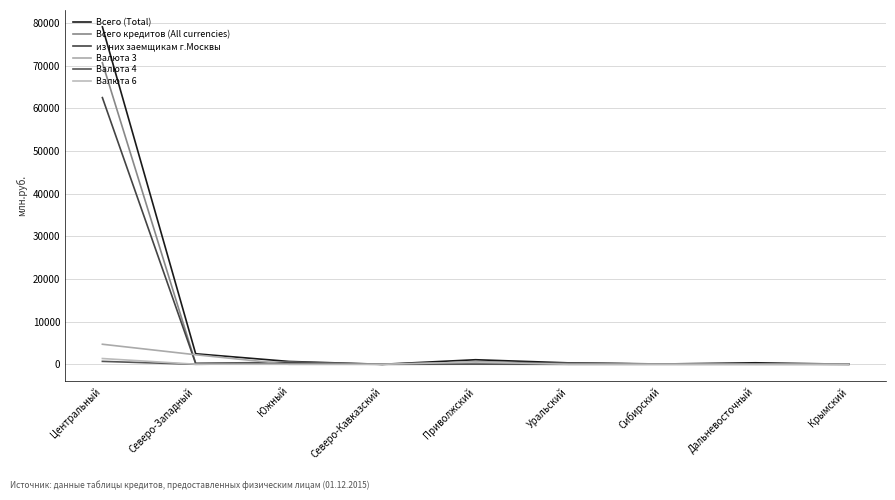

At which label does из них заемщикам г.Москвы reach its minimum?

Северо-Кавказский